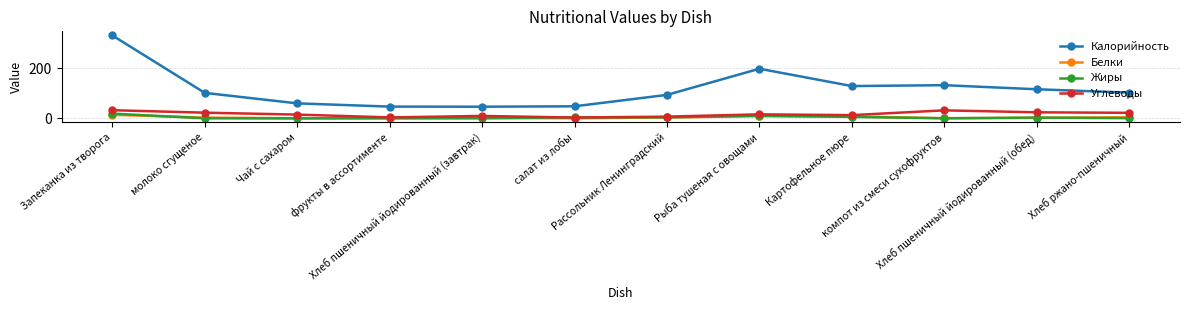

How many data points in Углеводы are less than 16?

6